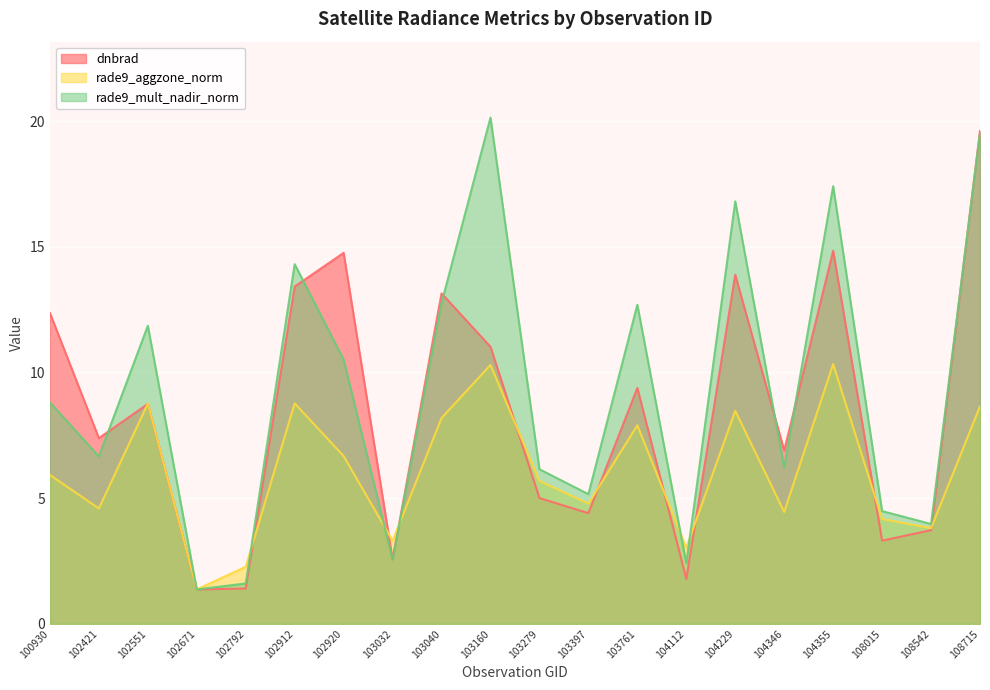

Reading left to right, extract all data points from this chart.

dnbrad: 100930=12.4	102421=7.4	102551=8.7	102671=1.4	102792=1.4	102912=13.4	102920=14.8	103032=2.6	103040=13.1	103160=11.0	103279=5.0	103397=4.4	103761=9.4	104112=1.8	104229=13.9	104346=6.9	104355=14.8	108015=3.3	108542=3.7	108715=19.6
rade9_aggzone_norm: 100930=5.9	102421=4.6	102551=8.8	102671=1.4	102792=2.3	102912=8.8	102920=6.7	103032=3.3	103040=8.2	103160=10.3	103279=5.7	103397=4.8	103761=7.9	104112=3.0	104229=8.5	104346=4.4	104355=10.3	108015=4.2	108542=3.8	108715=8.6
rade9_mult_nadir_norm: 100930=8.8	102421=6.7	102551=11.9	102671=1.4	102792=1.6	102912=14.3	102920=10.5	103032=2.6	103040=12.8	103160=20.1	103279=6.1	103397=5.2	103761=12.7	104112=2.4	104229=16.8	104346=6.2	104355=17.4	108015=4.5	108542=4.0	108715=19.5